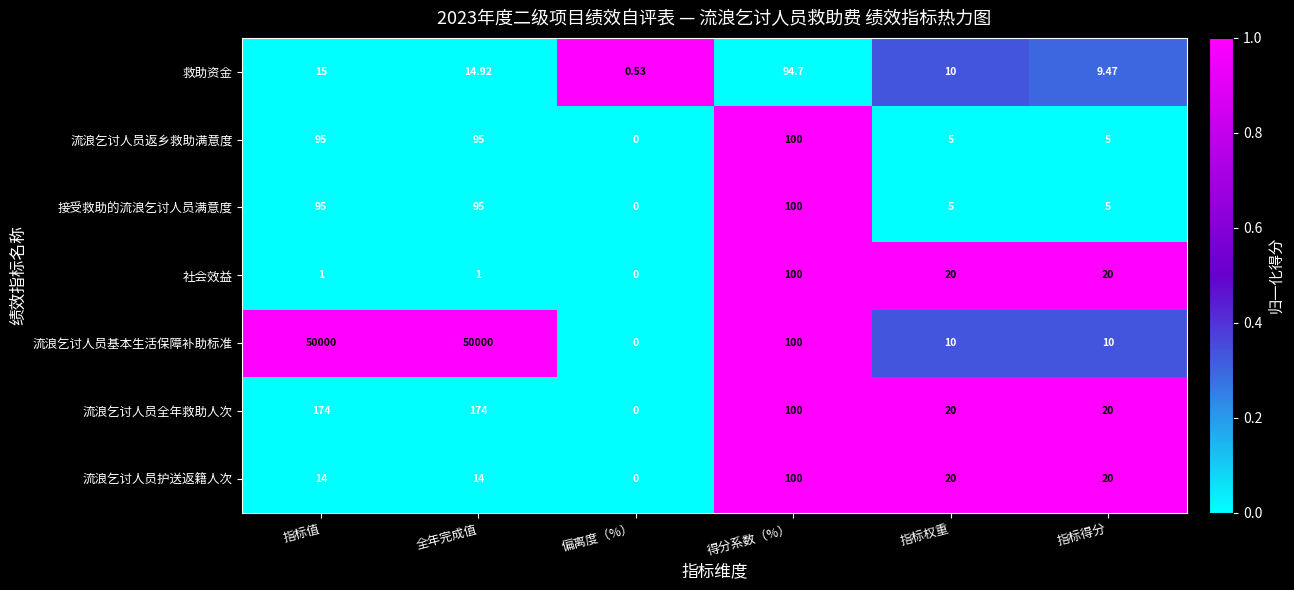

At which label does 流浪乞讨人员全年救助人次 first exceed 100?

指标值